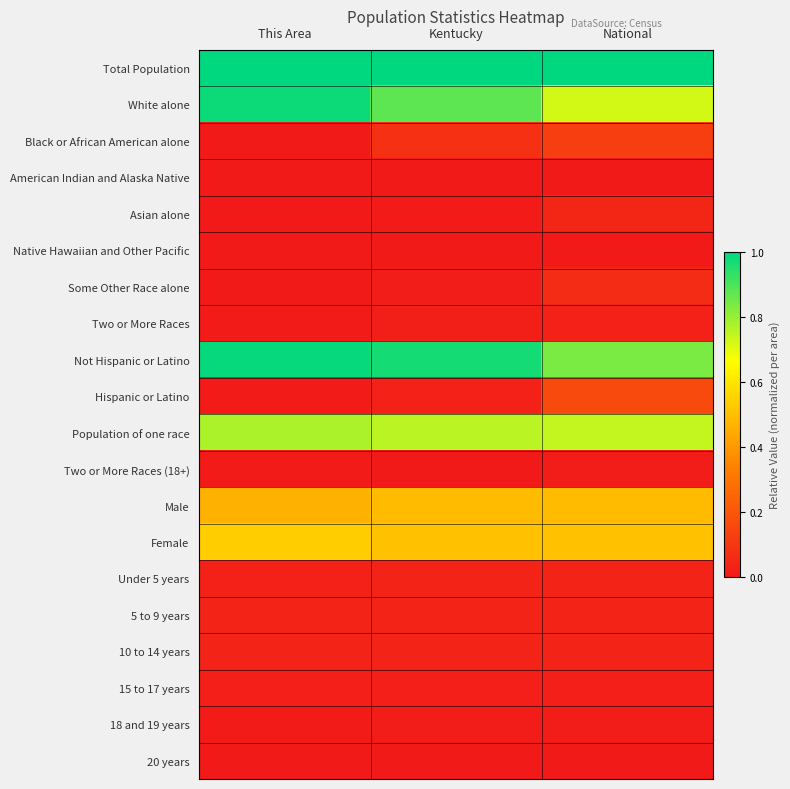

Reading left to right, what are all the values shown in this chart?

Total Population: This Area=1.0	Kentucky=1.0	National=1.0
White alone: This Area=1.0	Kentucky=0.9	National=0.7
Black or African American alone: This Area=0.0	Kentucky=0.1	National=0.1
American Indian and Alaska Native: This Area=0.0	Kentucky=0.0	National=0.0
Asian alone: This Area=0.0	Kentucky=0.0	National=0.0
Native Hawaiian and Other Pacific: This Area=0.0	Kentucky=0.0	National=0.0
Some Other Race alone: This Area=0.0	Kentucky=0.0	National=0.1
Two or More Races: This Area=0.0	Kentucky=0.0	National=0.0
Not Hispanic or Latino: This Area=1.0	Kentucky=1.0	National=0.8
Hispanic or Latino: This Area=0.0	Kentucky=0.0	National=0.2
Population of one race: This Area=0.8	Kentucky=0.8	National=0.7
Two or More Races (18+): This Area=0.0	Kentucky=0.0	National=0.0
Male: This Area=0.5	Kentucky=0.5	National=0.5
Female: This Area=0.5	Kentucky=0.5	National=0.5
Under 5 years: This Area=0.0	Kentucky=0.0	National=0.0
5 to 9 years: This Area=0.0	Kentucky=0.0	National=0.0
10 to 14 years: This Area=0.0	Kentucky=0.0	National=0.0
15 to 17 years: This Area=0.0	Kentucky=0.0	National=0.0
18 and 19 years: This Area=0.0	Kentucky=0.0	National=0.0
20 years: This Area=0.0	Kentucky=0.0	National=0.0